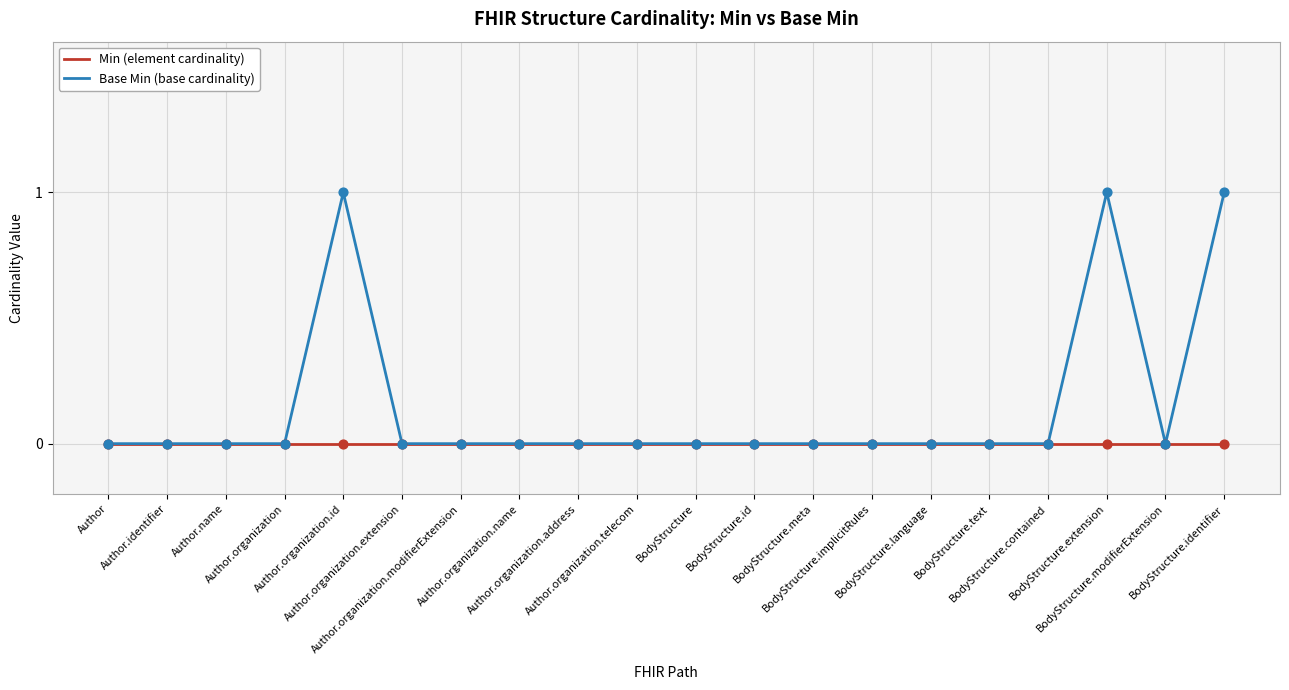

Which series has the widest spread of values?

Base Min (base cardinality)